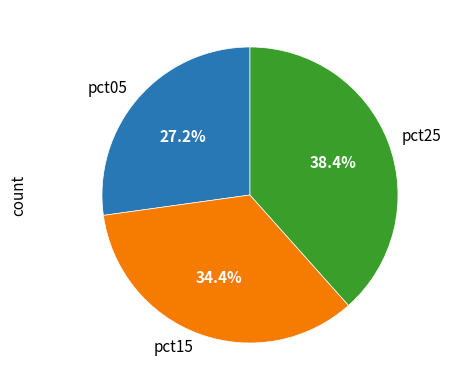

Combined, do pct25 and pct05 account for over 50%?

Yes